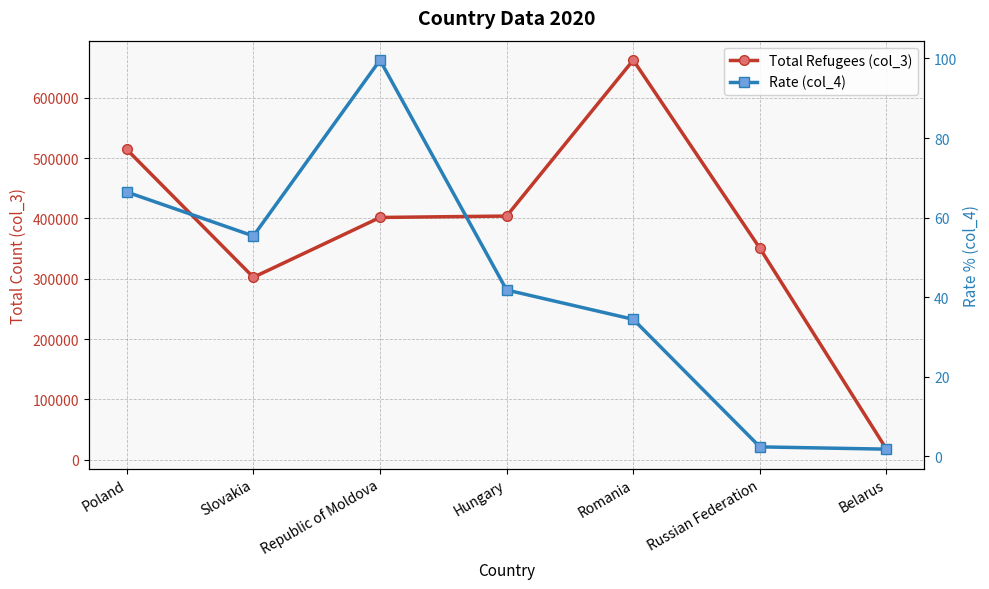

Where is Rate (col_4) nearest to the value 50?

Slovakia